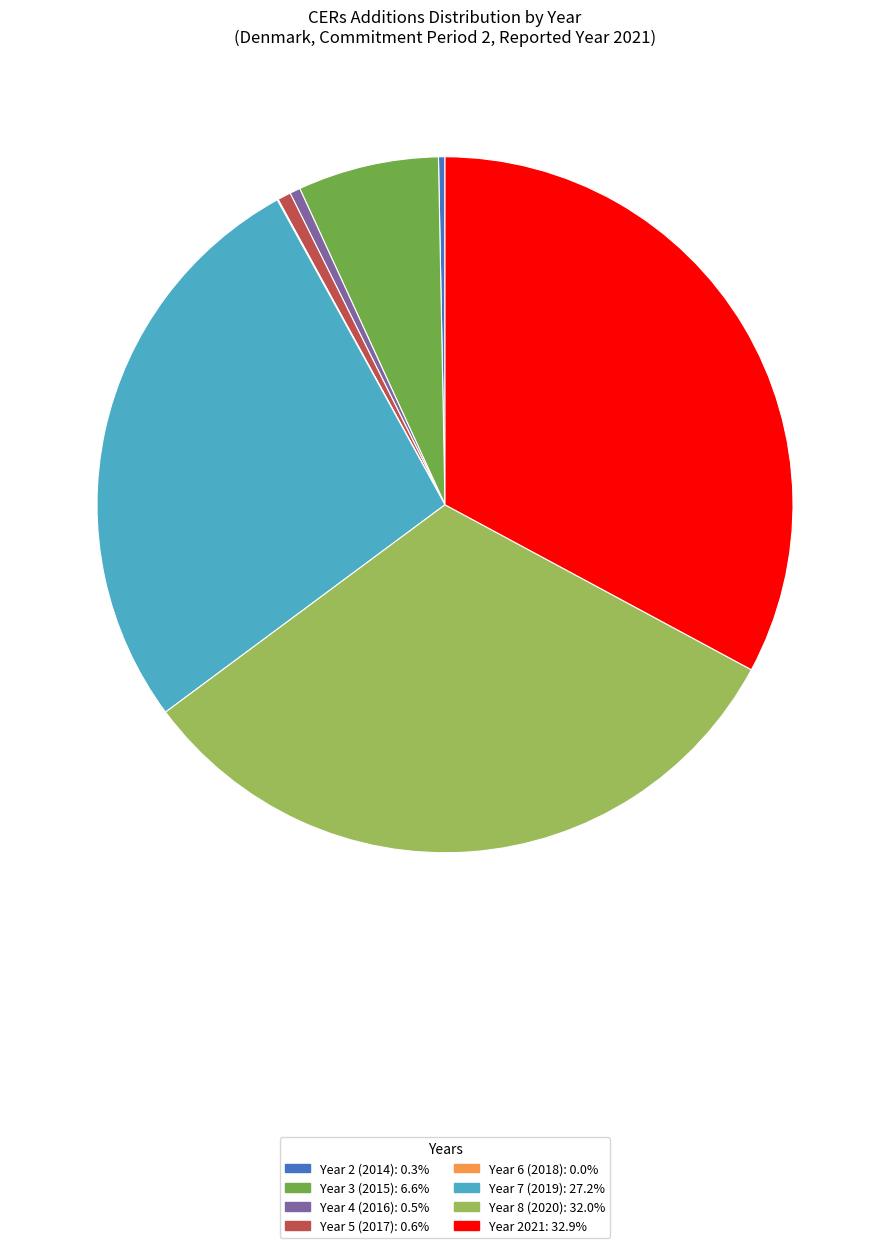

True or false: Year 2021 accounts for 33% of the total.

True